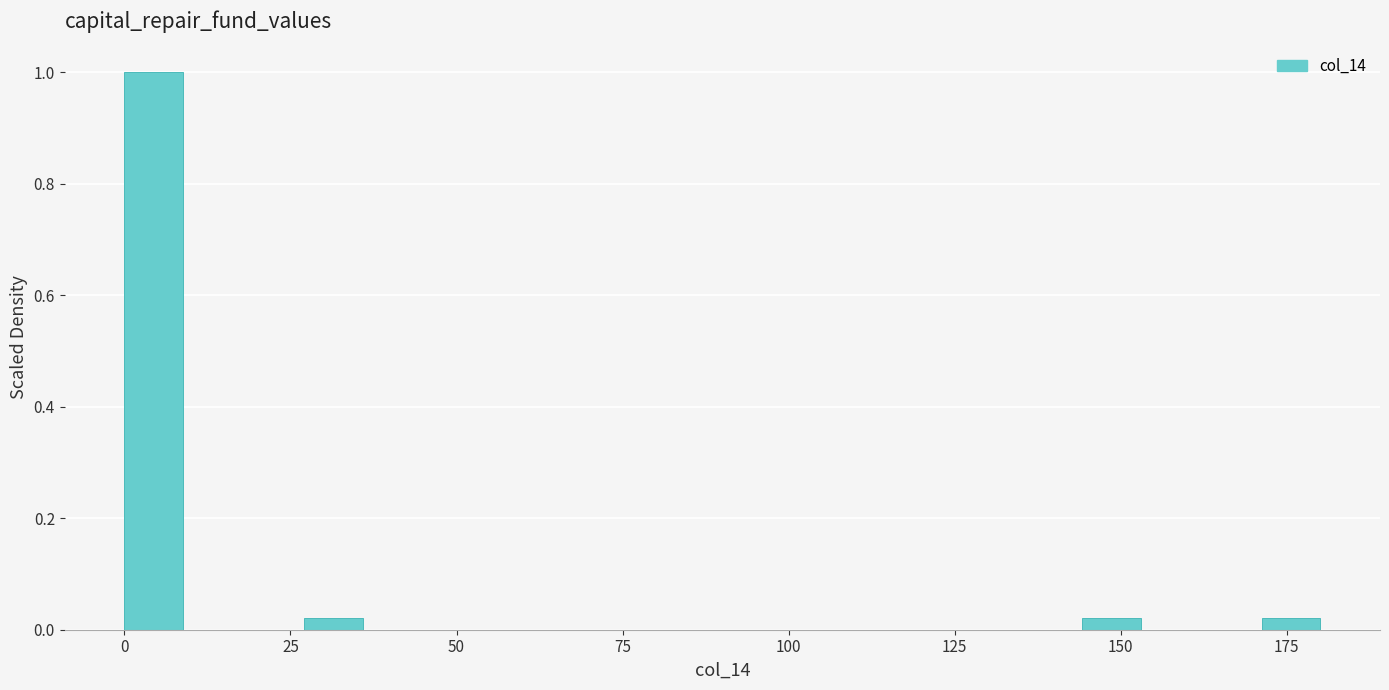

Read against the x-axis, roughly where is the centre of the tallest bar?

5